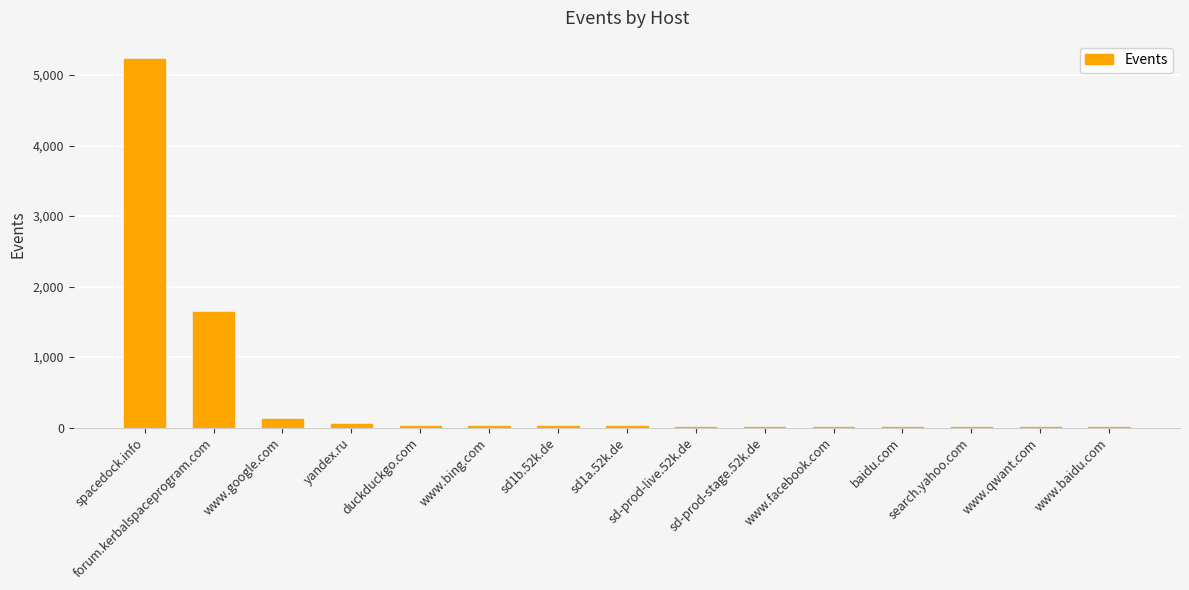

What is the maximum value shown in the chart?

5226